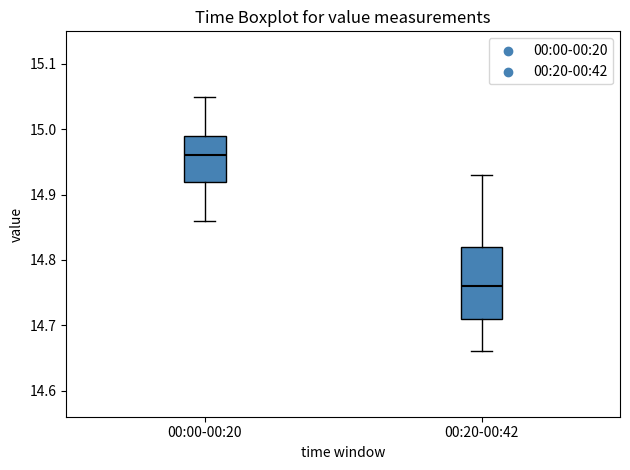

Which box is the tallest, from its lower edge to its upper edge?

00:20-00:42